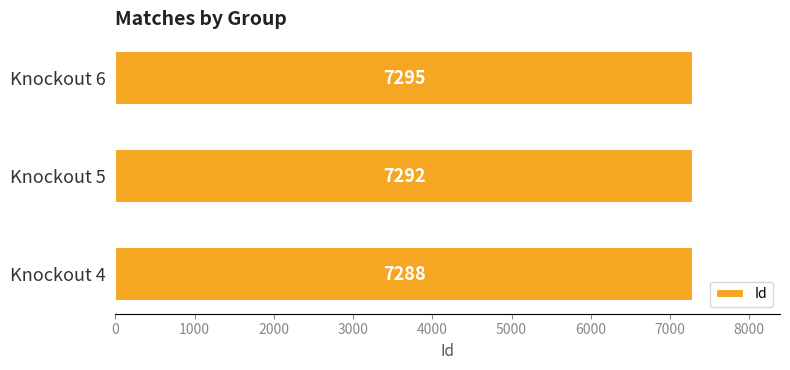

Reading bottom to top, transcribe all the data shown in this chart.

Knockout 4=7288	Knockout 5=7292	Knockout 6=7295